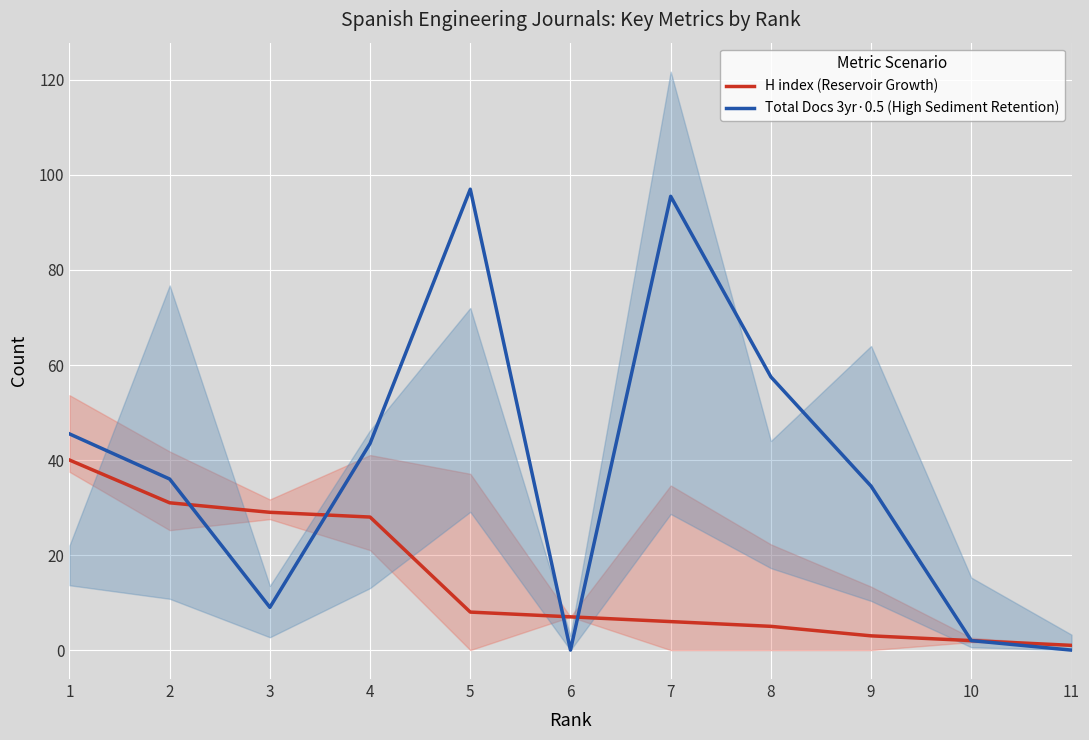

How many distinct data groups are displayed?

2